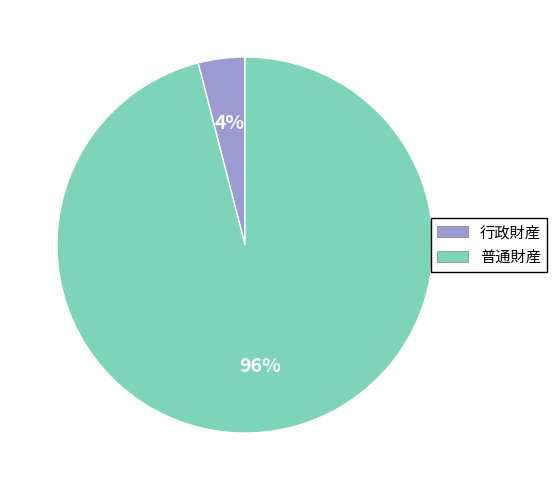

Which has a higher value, 行政財産 or 普通財産?

普通財産